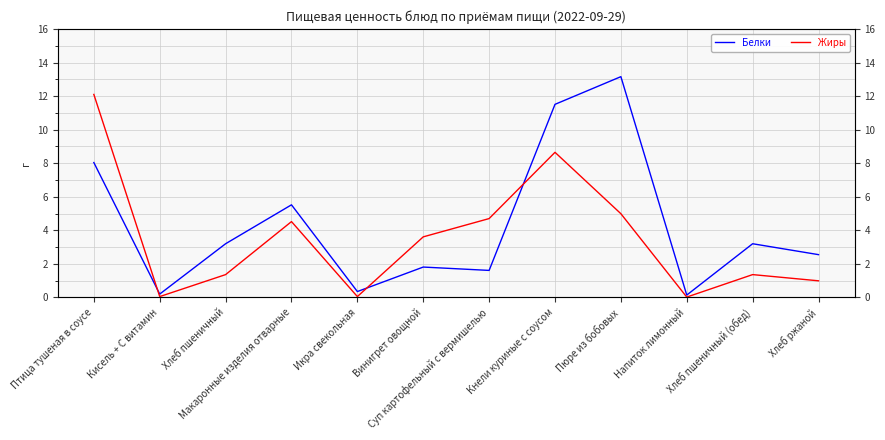

Reading left to right, what are all the values shown in this chart?

Белки: Птица тушеная в соусе=8.0	Кисель + С витамин=0.2	Хлеб пшеничный=3.2	Макаронные изделия отварные=5.5	Икра свекольная=0.3	Винигрет овощной=1.8	Суп картофельный с вермишелью=1.6	Кнели куриные с соусом=11.5	Пюре из бобовых=13.2	Напиток лимонный=0.1	Хлеб пшеничный (обед)=3.2	Хлеб ржаной=2.5
Жиры: Птица тушеная в соусе=12.1	Кисель + С витамин=0.1	Хлеб пшеничный=1.4	Макаронные изделия отварные=4.5	Икра свекольная=0.1	Винигрет овощной=3.6	Суп картофельный с вермишелью=4.7	Кнели куриные с соусом=8.7	Пюре из бобовых=5.0	Напиток лимонный=0.0	Хлеб пшеничный (обед)=1.4	Хлеб ржаной=1.0